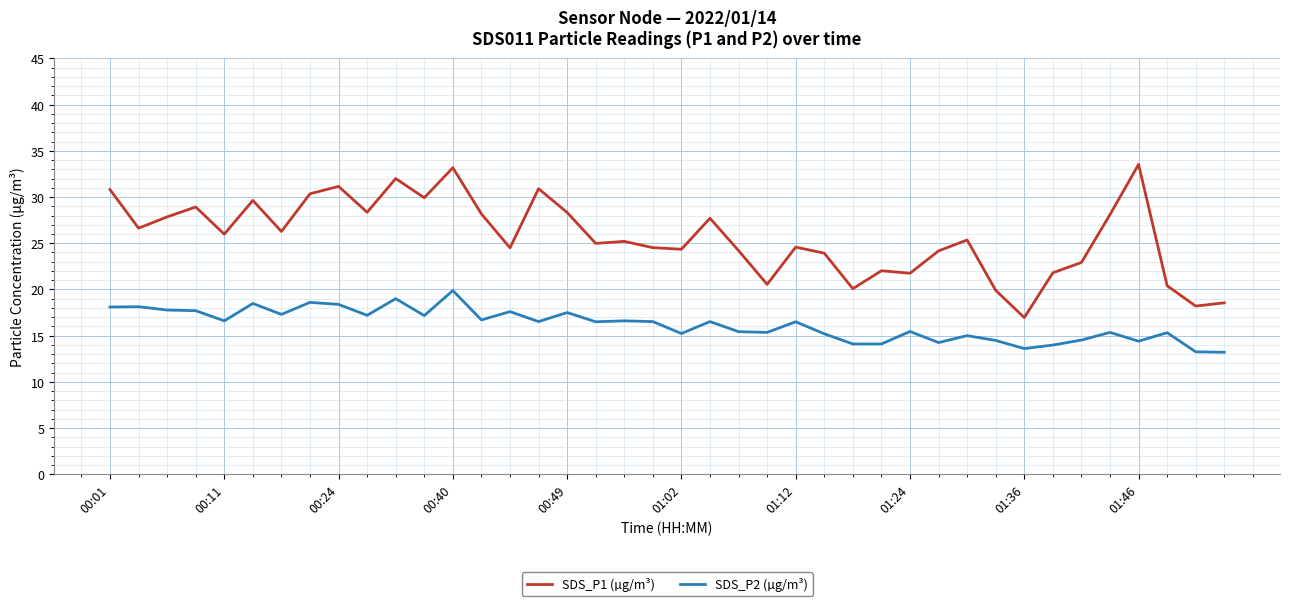

What is the difference between the maximum and minimum values in the SDS_P1 (µg/m³) series?

16.6